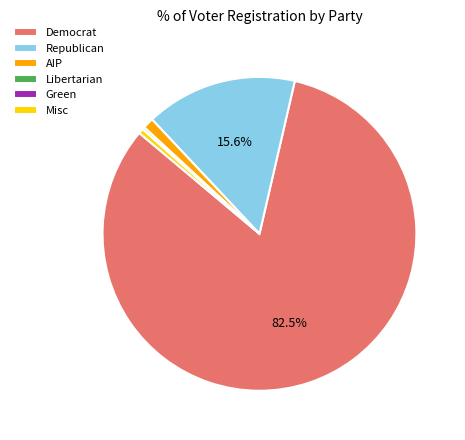

What portion of the pie excludes Democrat?

17.5%